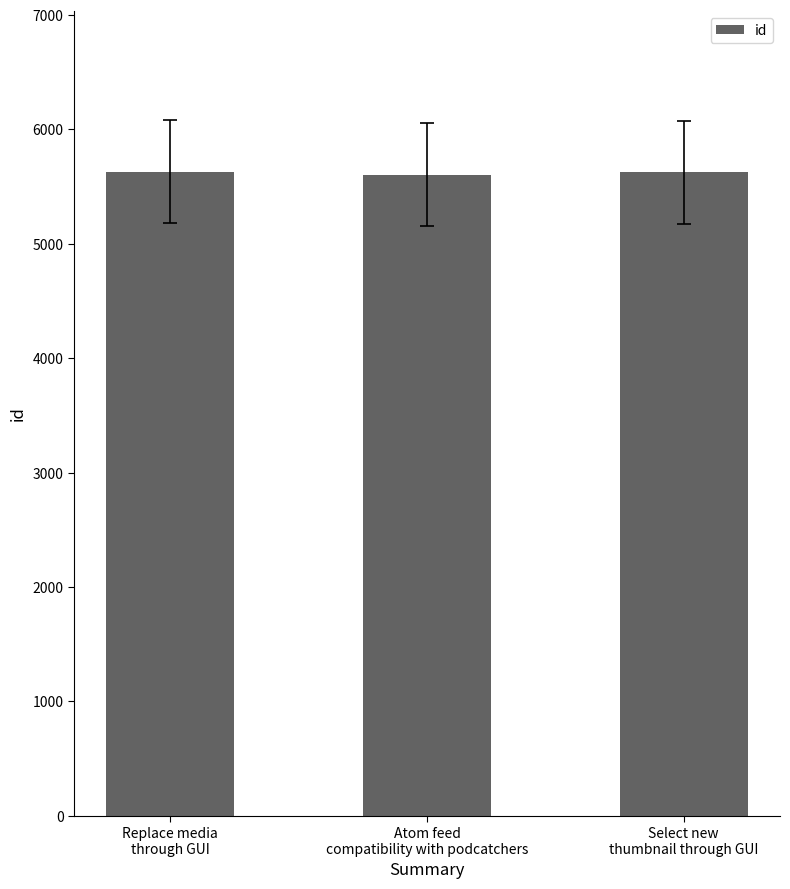

What position from the left is Select new
thumbnail through GUI?

3